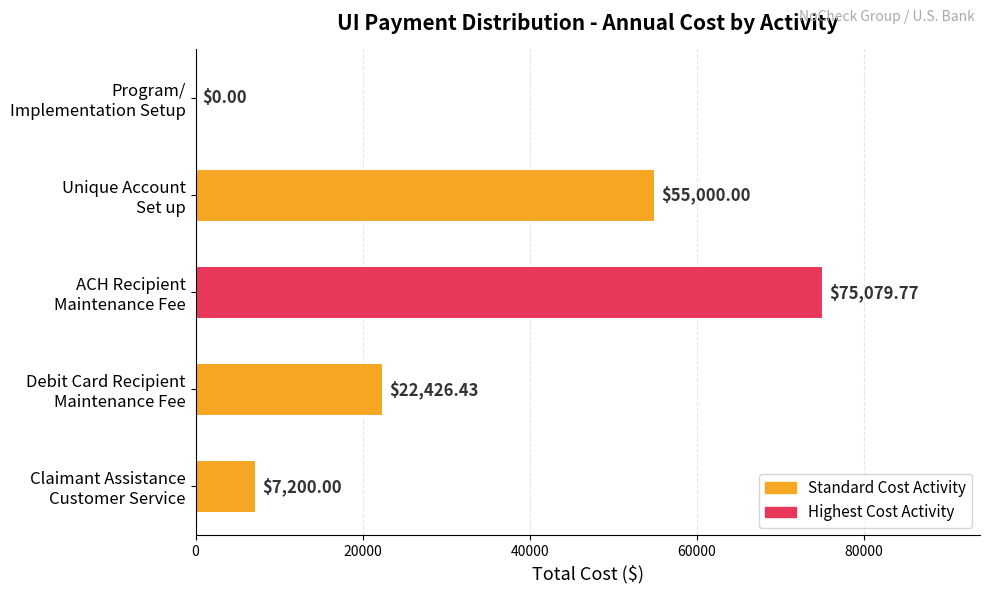

What is the sum of all values?

159706.2